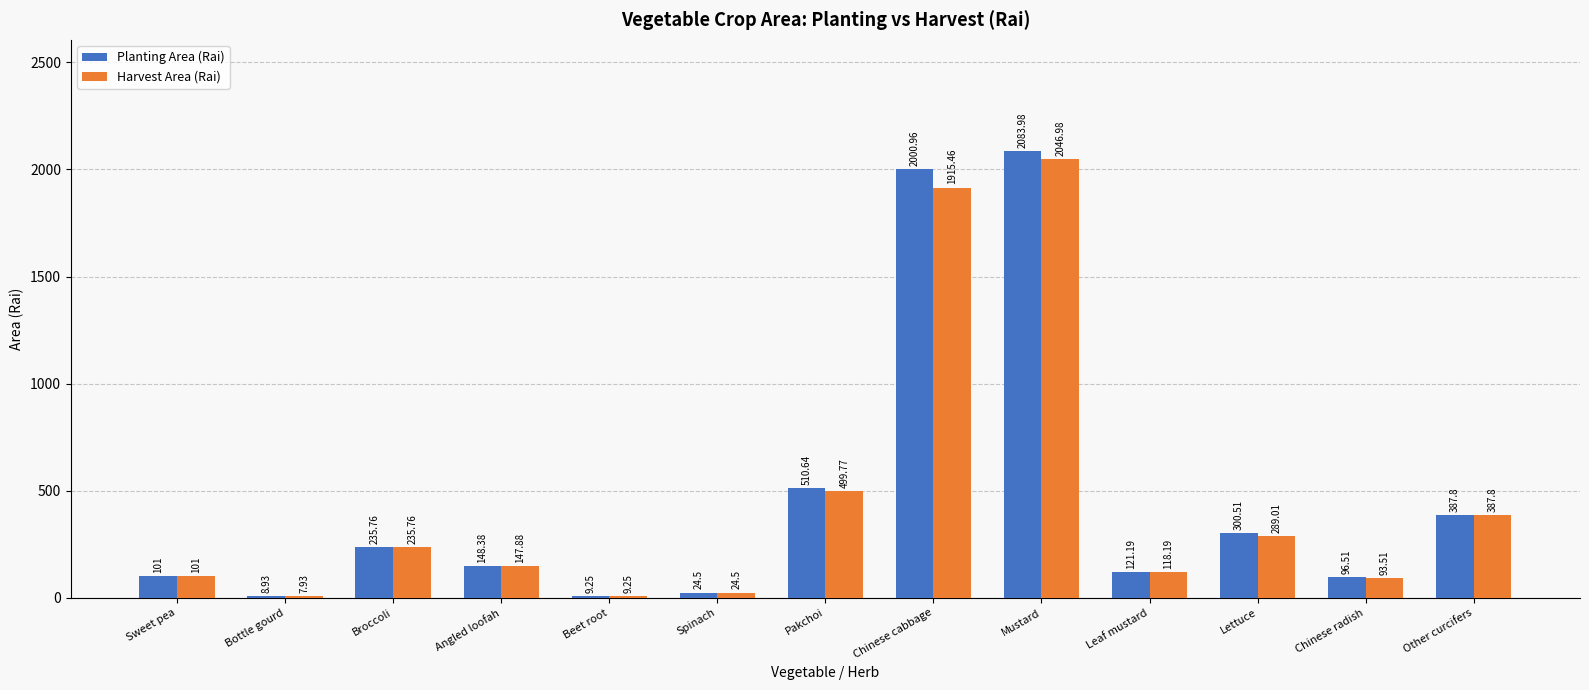

What is the highest value of the Planting Area (Rai) series?

2084.0